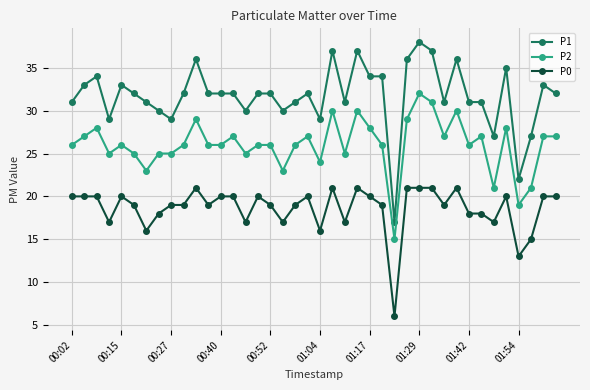

Reading left to right, transcribe all the data shown in this chart.

P1: 31	33	34	29	33	32	31	30	29	32	36	32	32	32	30	32	32	30	31	32	29	37	31	37	34	34	17	36	38	37	31	36	31	31	27	35	22	27	33	32
P2: 26	27	28	25	26	25	23	25	25	26	29	26	26	27	25	26	26	23	26	27	24	30	25	30	28	26	15	29	32	31	27	30	26	27	21	28	19	21	27	27
P0: 20	20	20	17	20	19	16	18	19	19	21	19	20	20	17	20	19	17	19	20	16	21	17	21	20	19	6	21	21	21	19	21	18	18	17	20	13	15	20	20